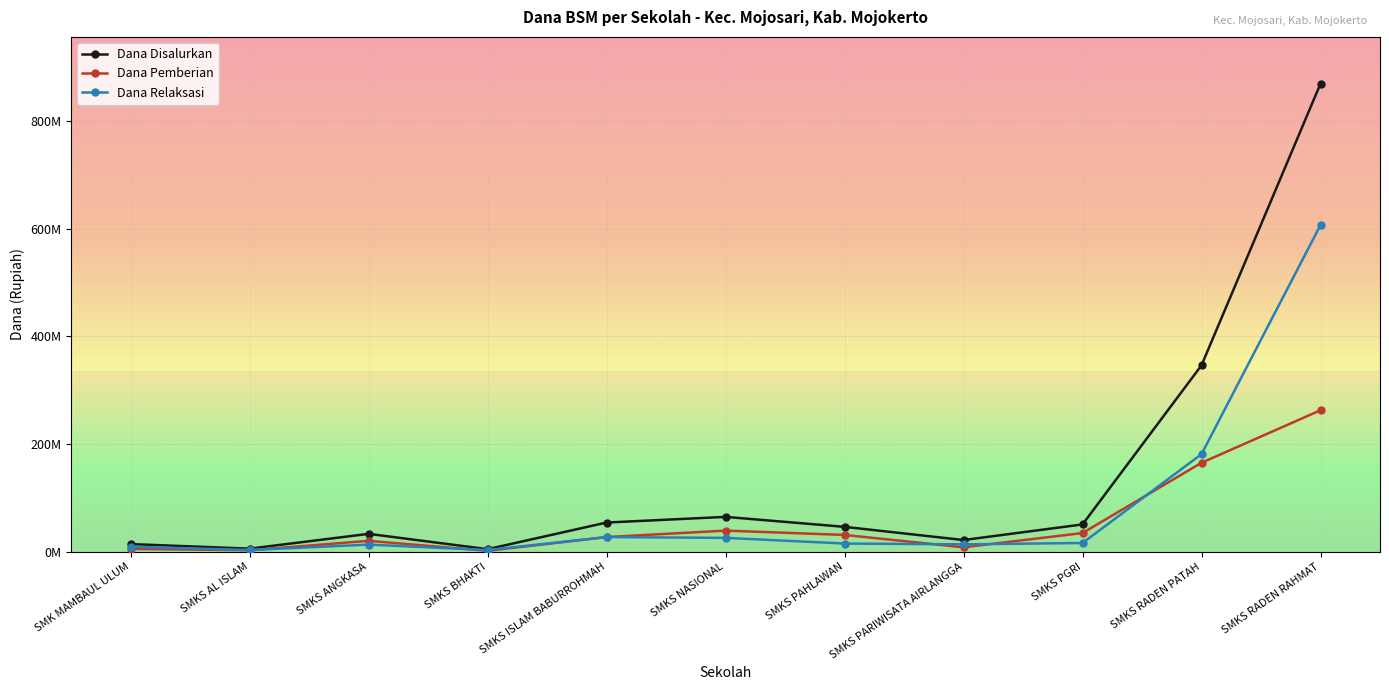

Is it true that Dana Disalurkan equals 14000000 at SMK MAMBAUL ULUM?

True